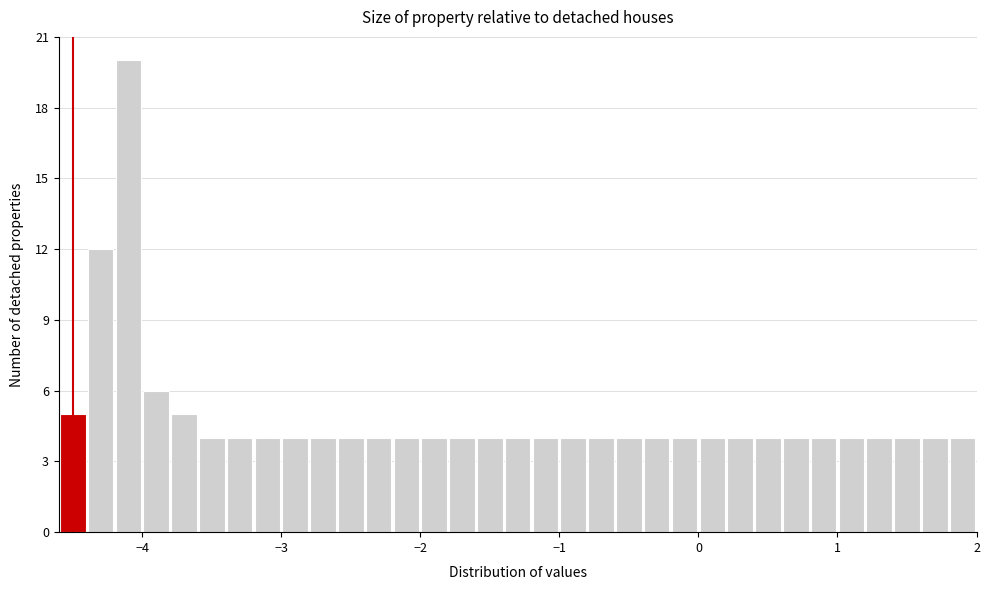

Read against the x-axis, roughly where is the centre of the tallest bar?

-4.1